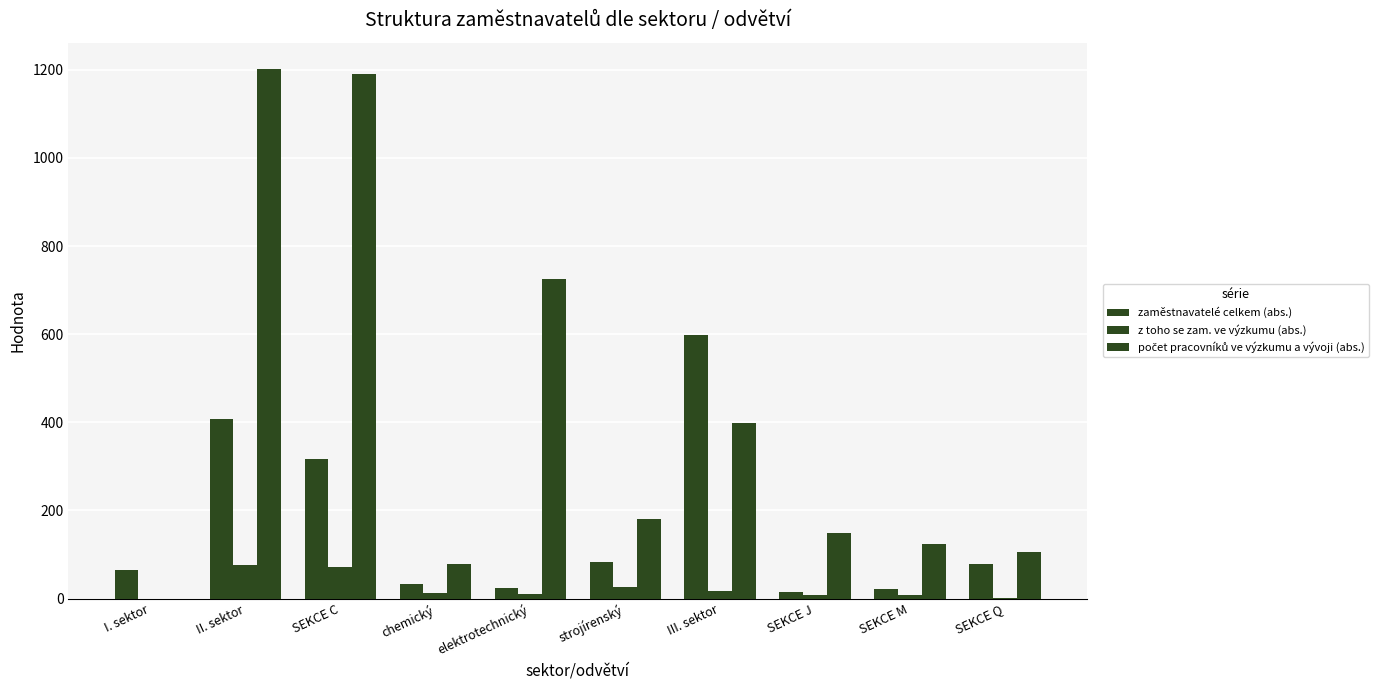

Is it true that počet pracovníků ve výzkumu a vývoji (abs.) equals 976.2 at elektrotechnický?

False